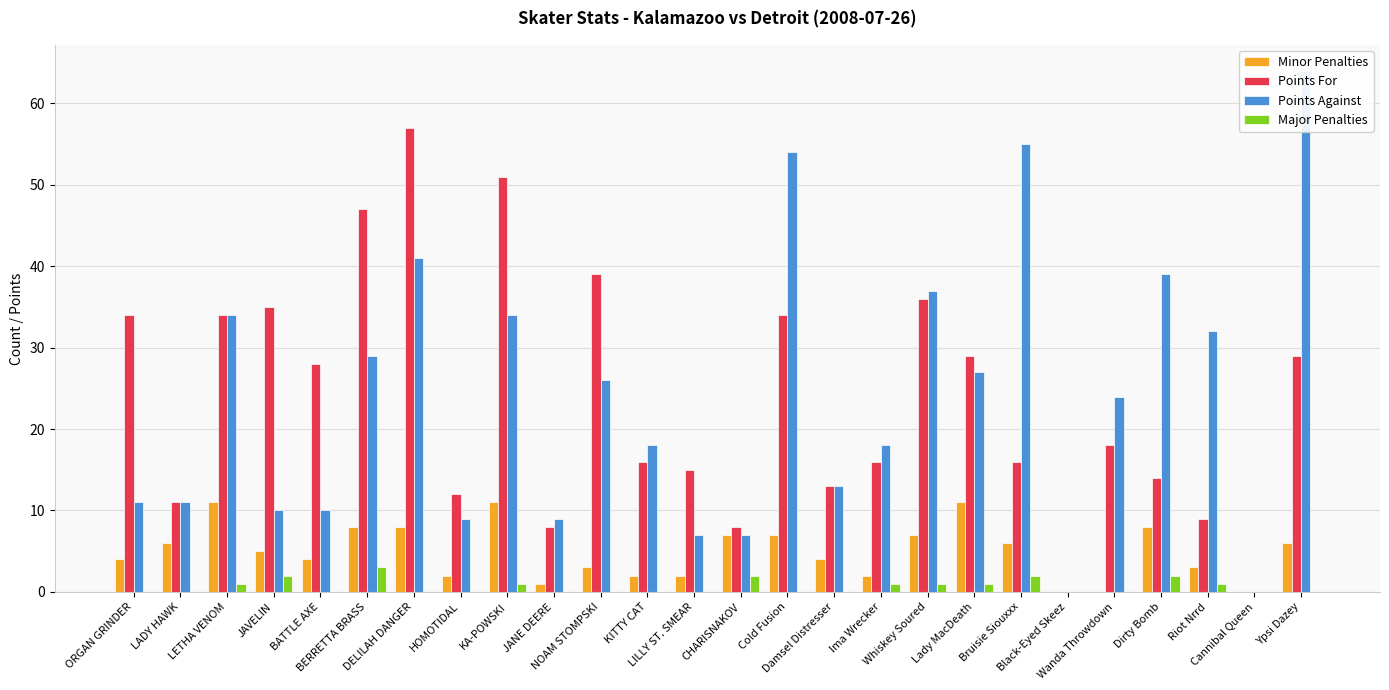

Is the value of Major Penalties at JANE DEERE greater than the value of Points Against at JAVELIN?

No